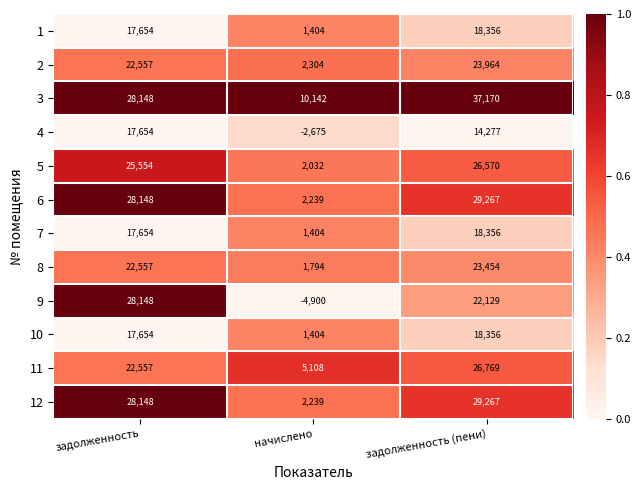

Rank the categories by 3 value from highest to lowest.

задолженность (пени), задолженность, начислено